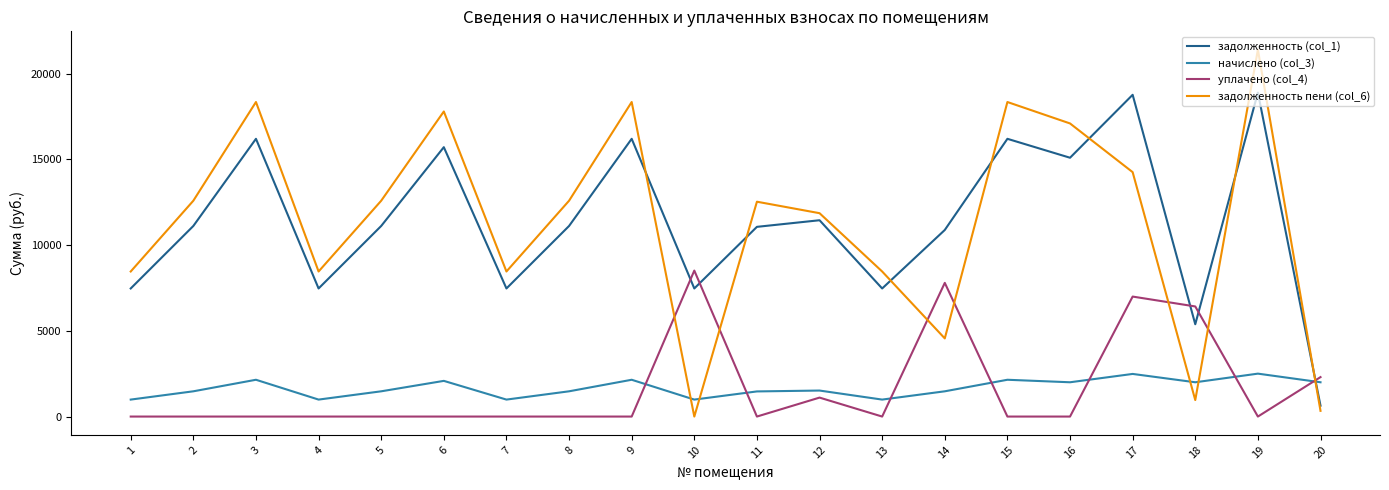

Rank the series at 17 from lowest to highest value.

начислено (col_3), уплачено (col_4), задолженность пени (col_6), задолженность (col_1)